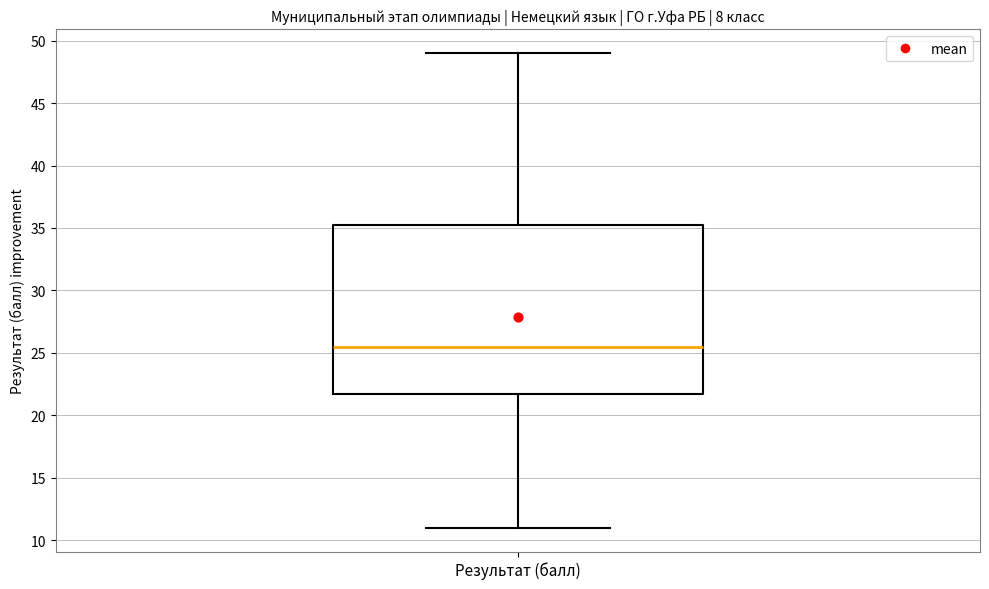

Where is the upper edge of the box for Результат (балл) on the y-axis? The values are not printed on the chart, so give them approximately, as read against the axis.

35.5